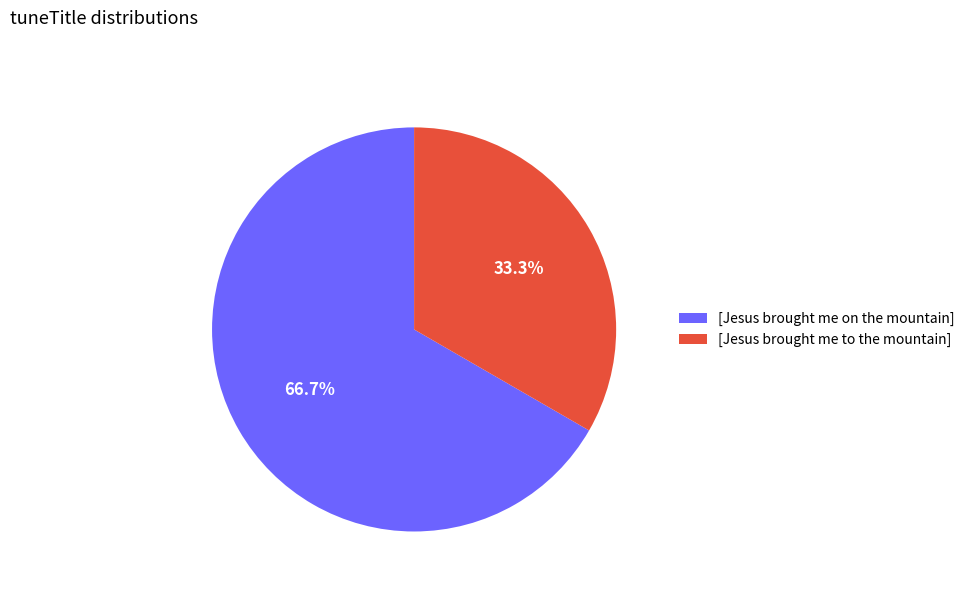

Is it true that [Jesus brought me on the mountain] is 67% of the pie?

True